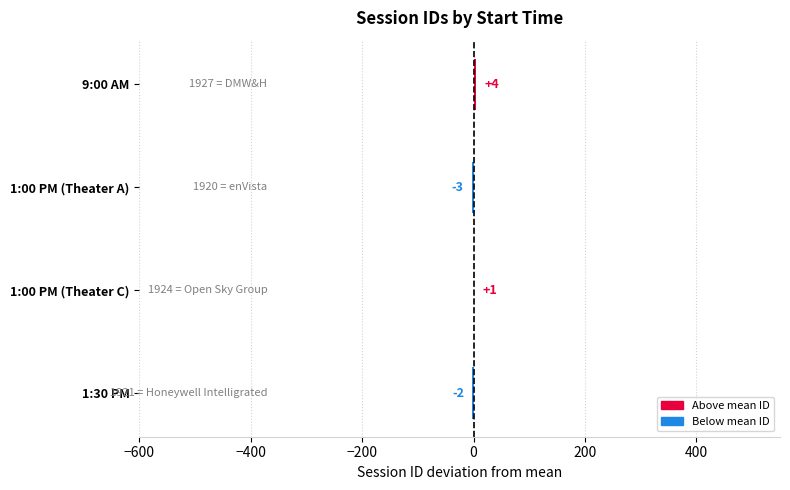

At which category does the chart reach its peak across all series?

9:00 AM